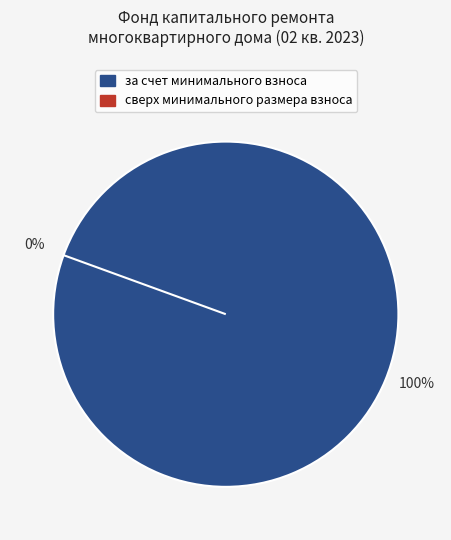

To the nearest percent, what is the difference between the за счет минимального взноса and сверх минимального размера взноса slice percentages?

100%